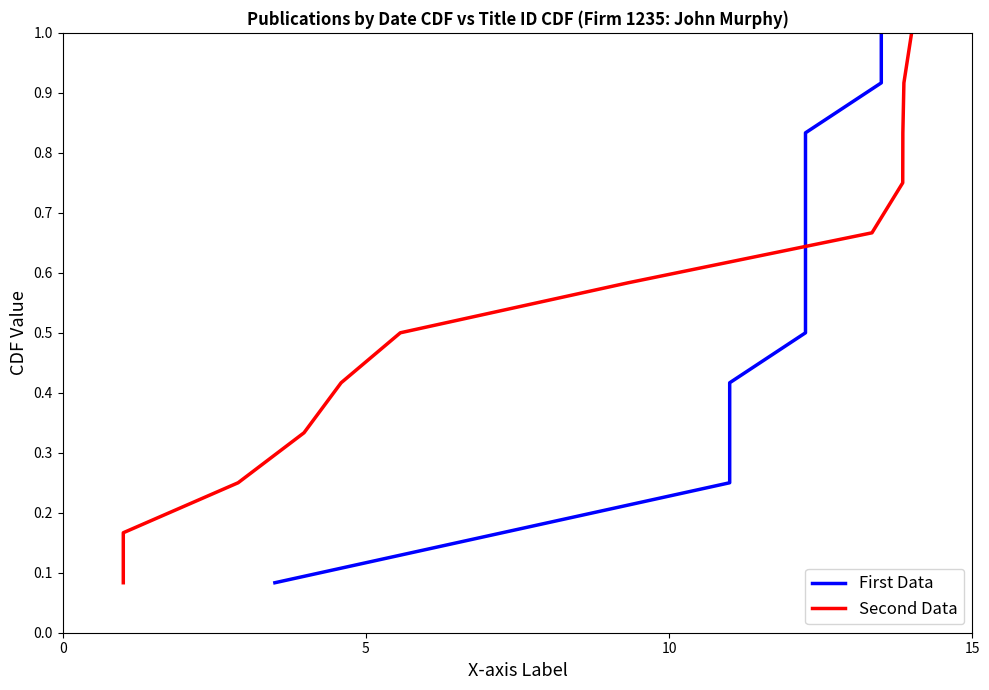

At how many categories does at least one series exceed 0?

12